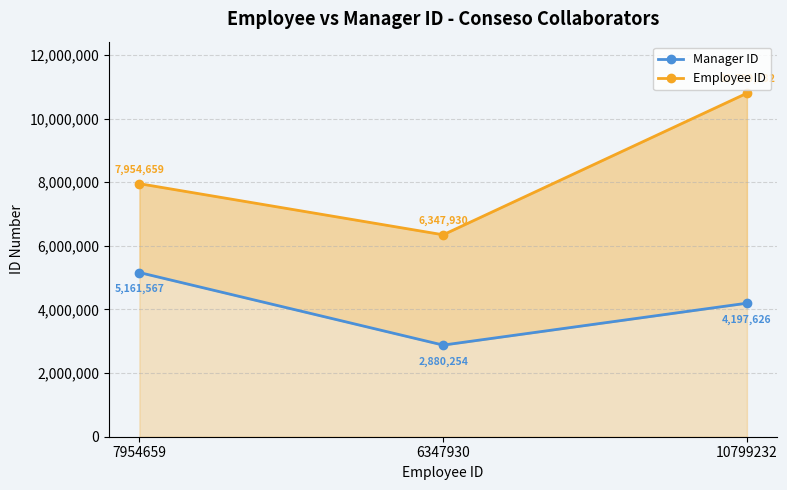

Count the number of categories in the chart.

3